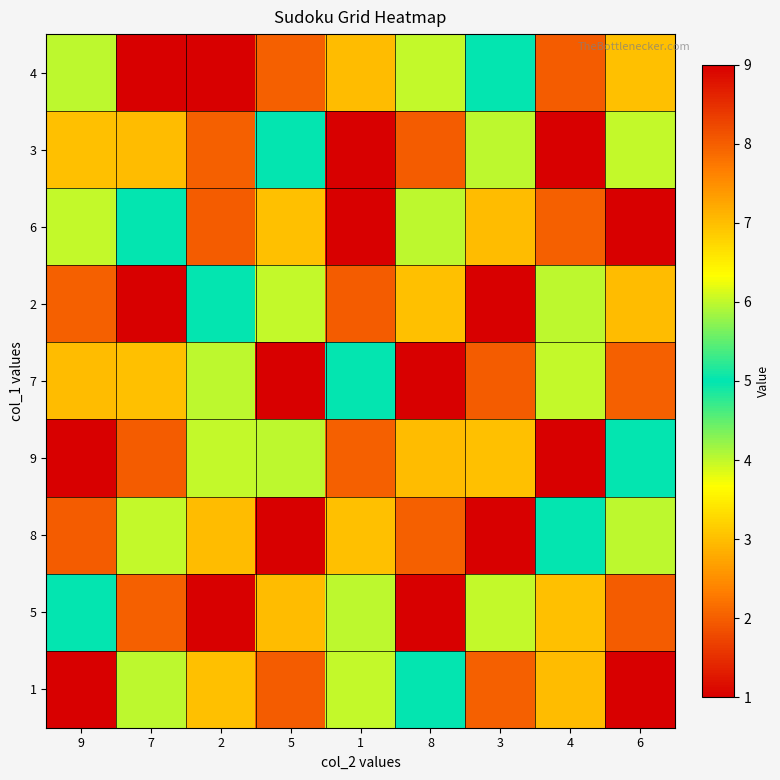

Which has a higher value, 3 or 8?

8